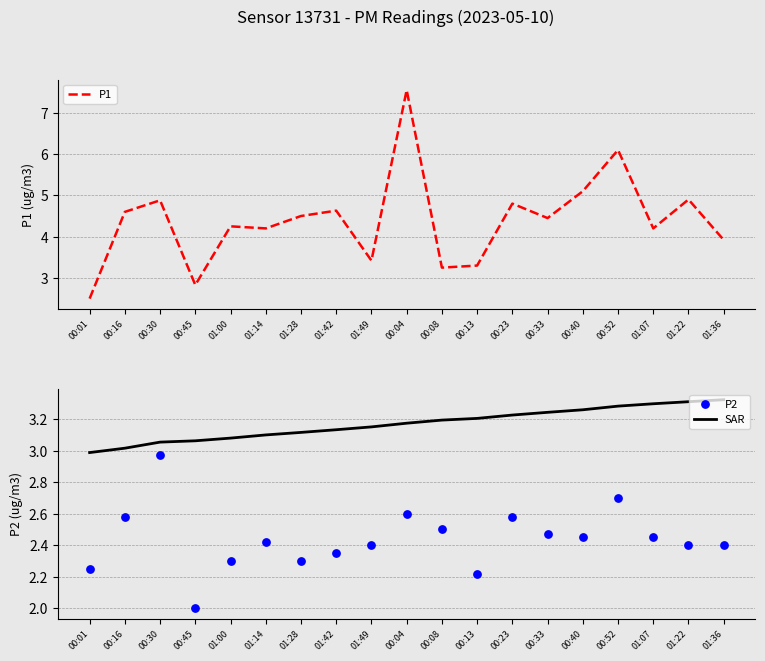

Is the value of SAR at 00:40 greater than the value of P2 at 01:00?

Yes